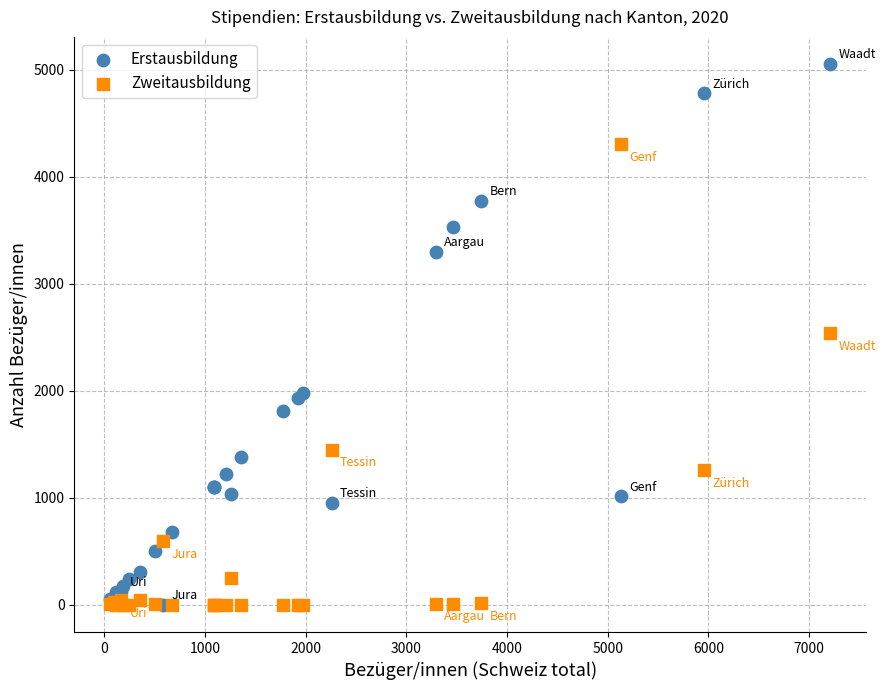

Which series has the largest Y range (max minus min)?

Erstausbildung